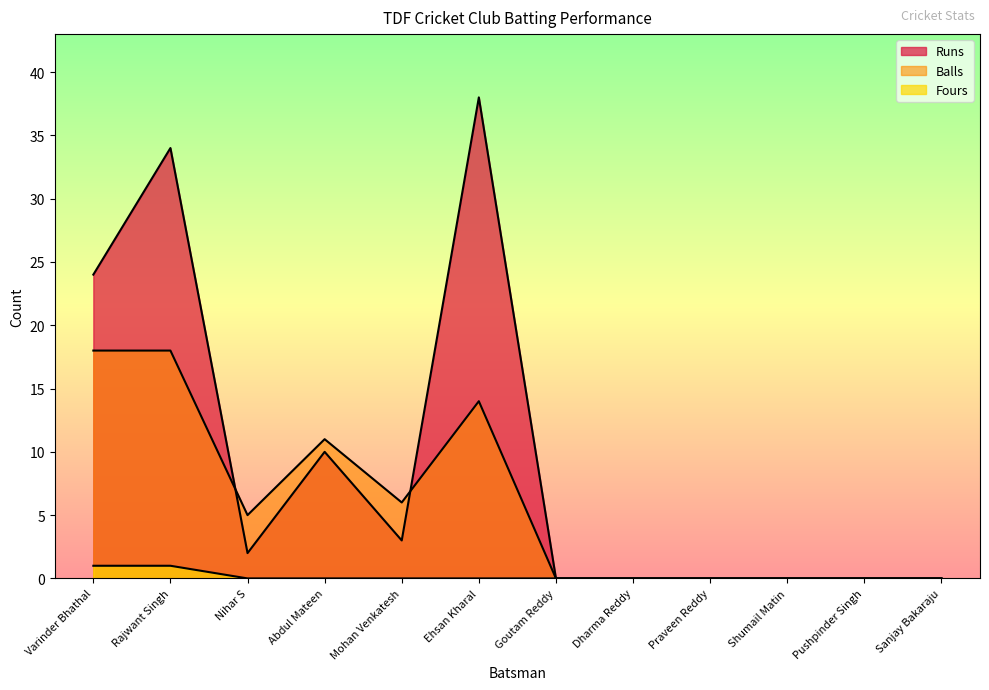

What are all the series names shown in the legend?

Runs, Balls, Fours